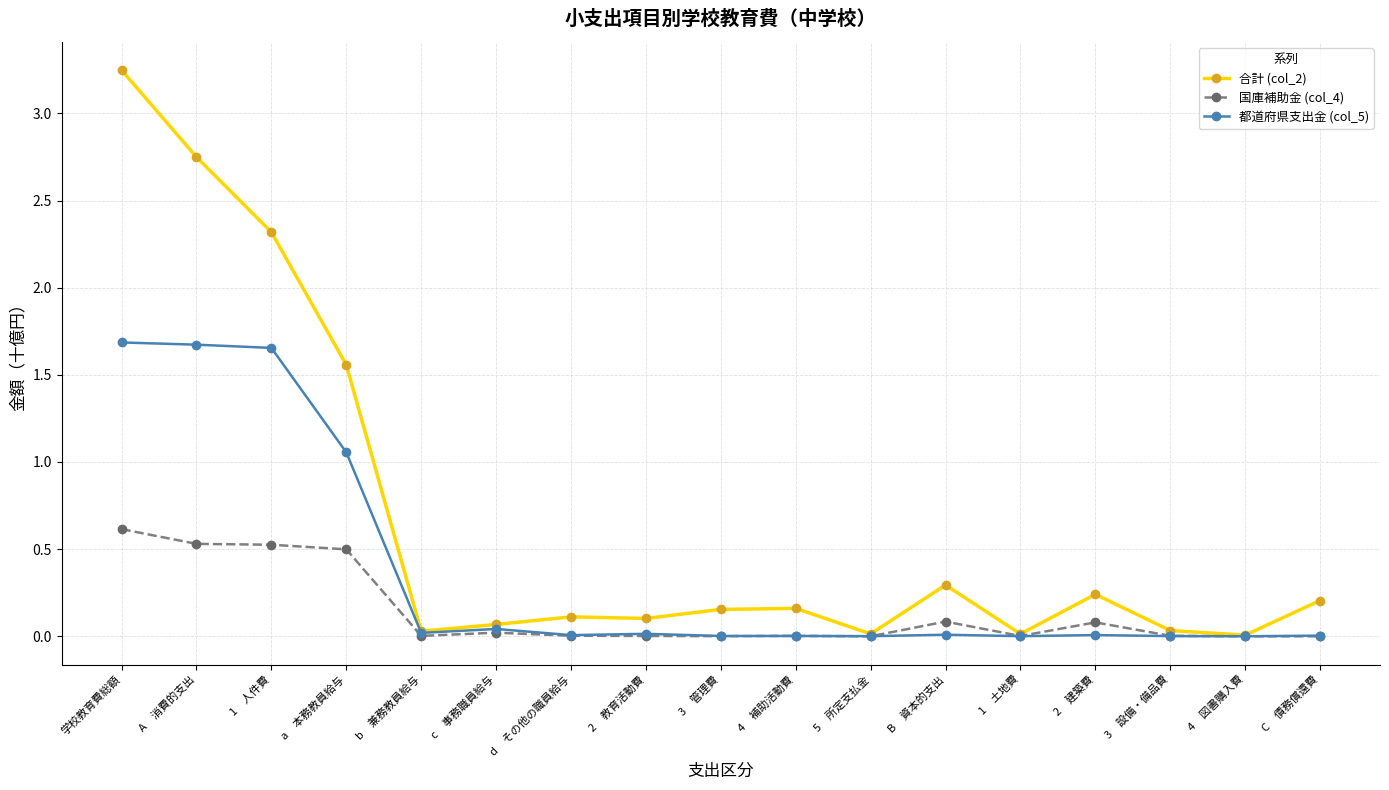

In 国庫補助金 (col_4), how many points are higher than both neighbors (excluding endpoints)?

4